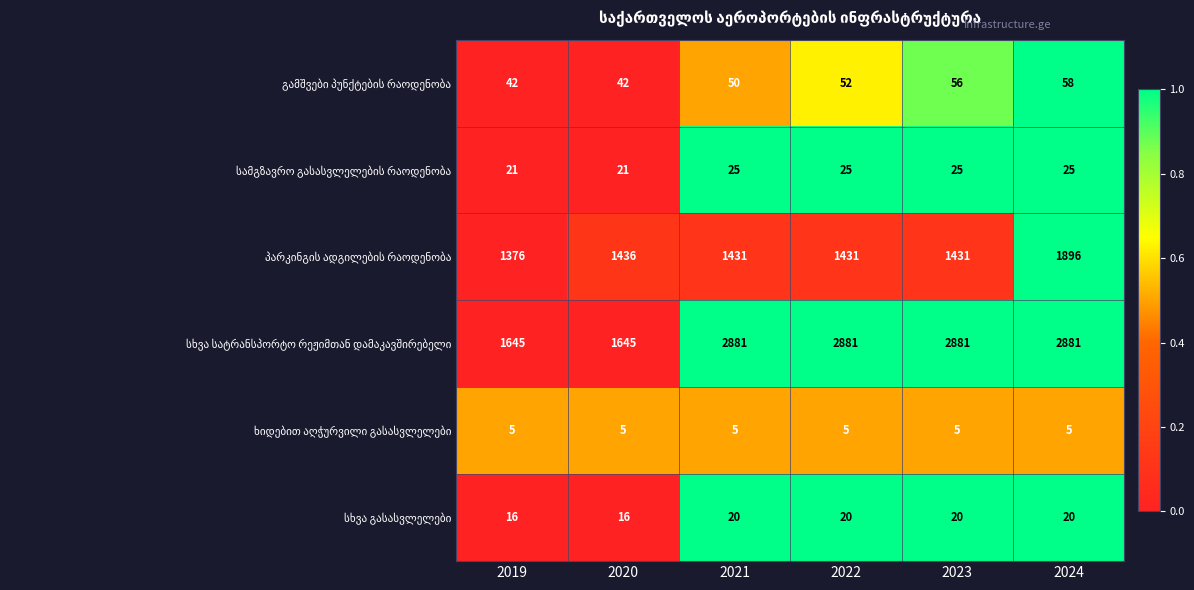

What is the greatest value displayed?

2881